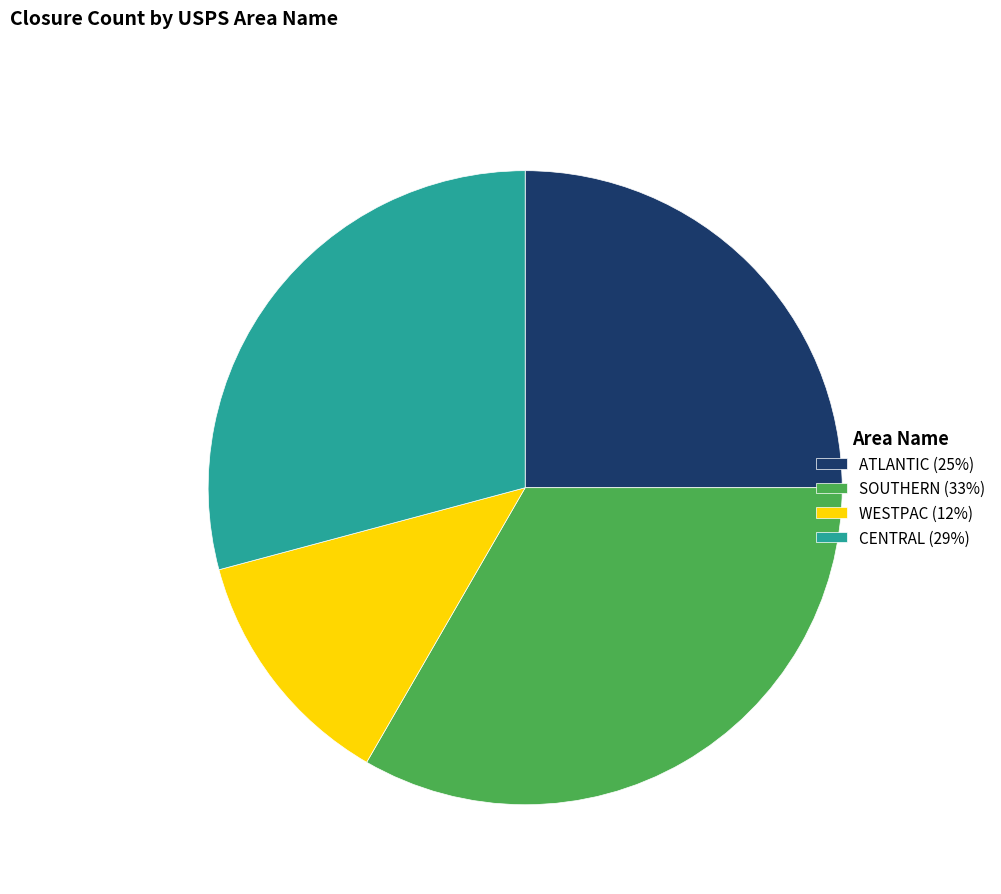

Is there a majority slice in this chart?

No